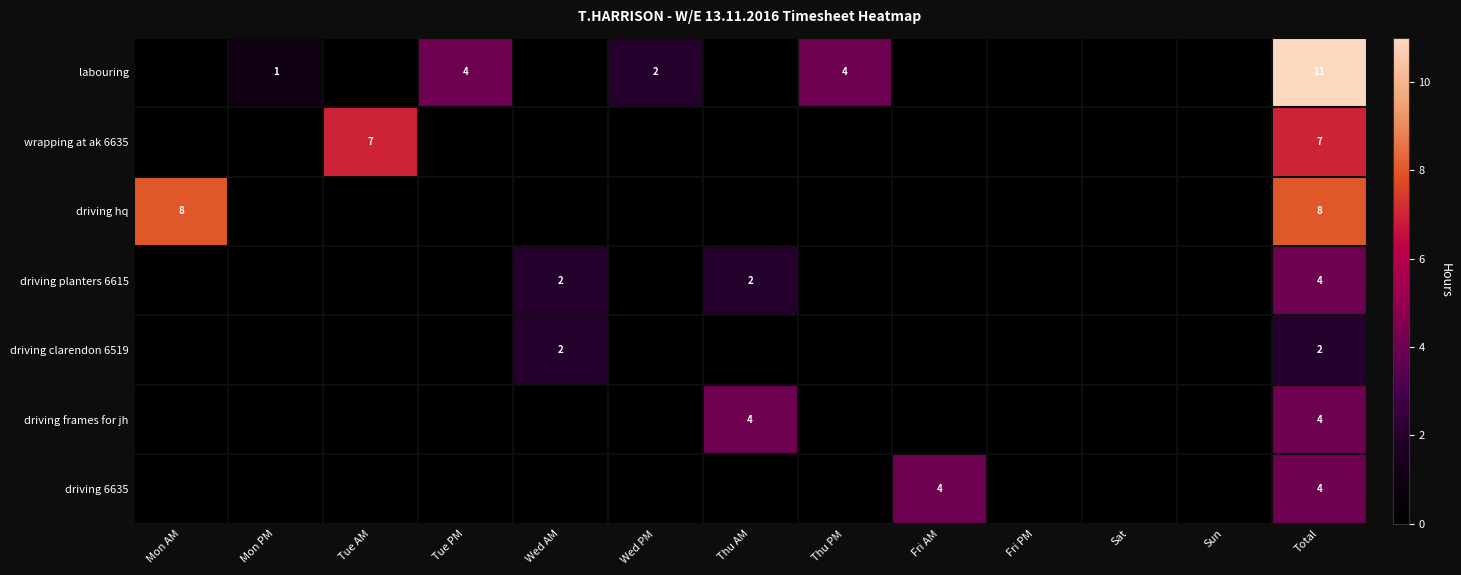

Is it true that wrapping at ak 6635 equals 1 at Total?

False